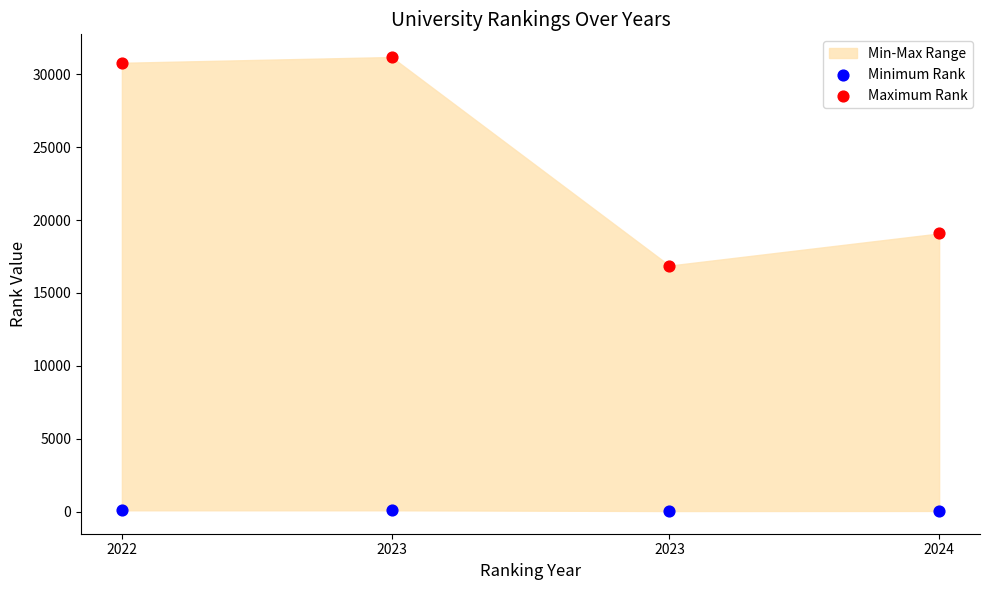

Which series reaches the minimum Y coordinate?

Minimum Rank